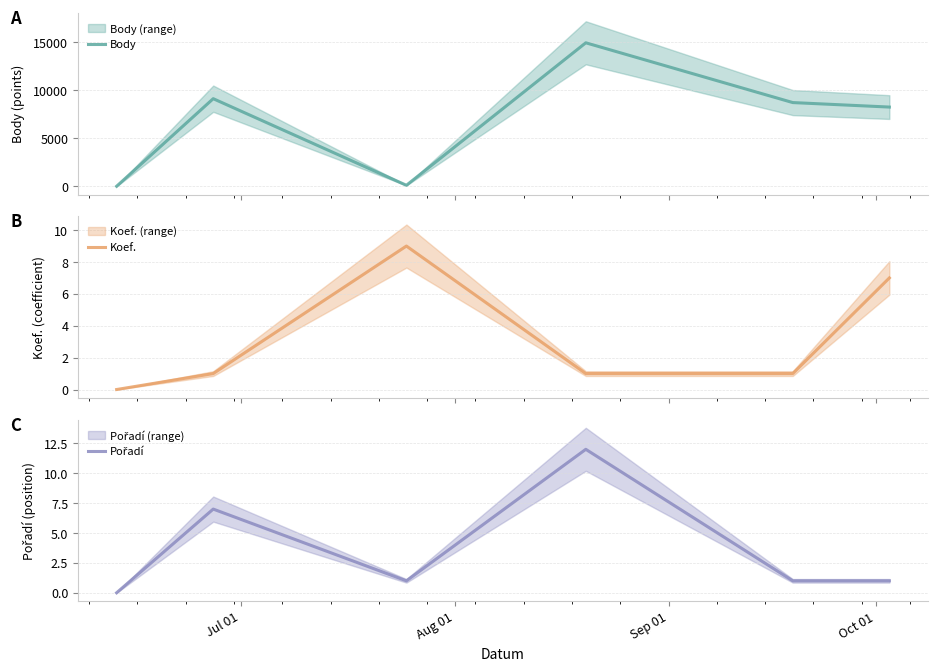

What is the maximum value for Body?

14966